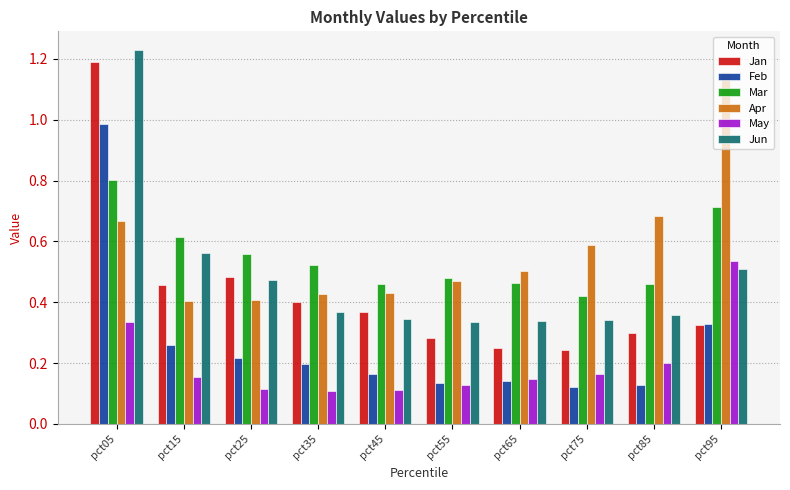

Is it true that Jun equals 0.3 at pct55?

True